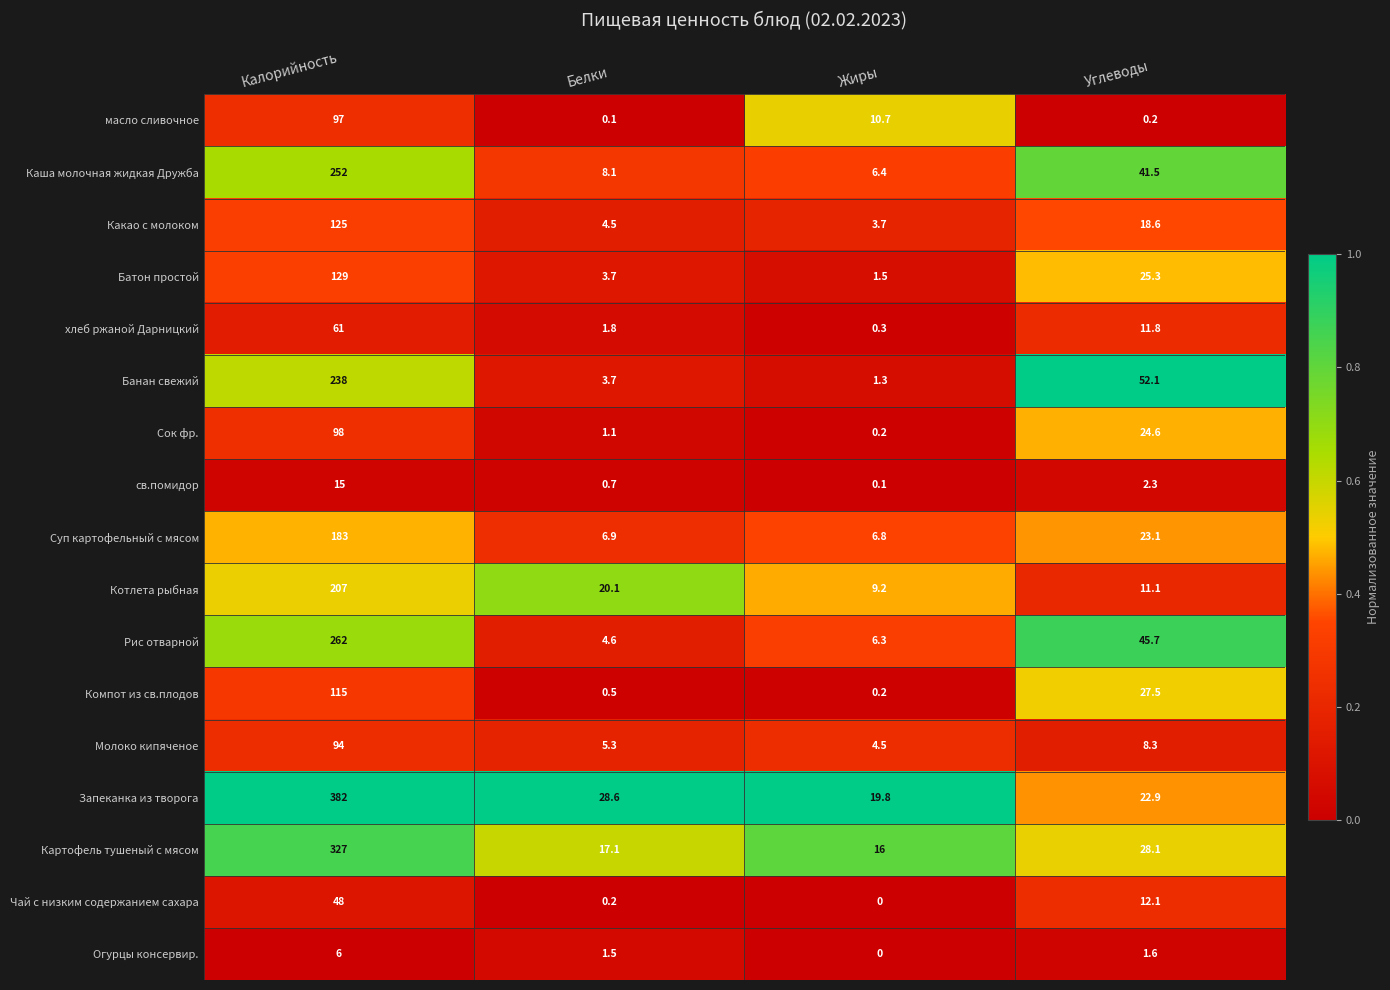

What is the difference between the highest and lowest values at Калорийность?

376.0